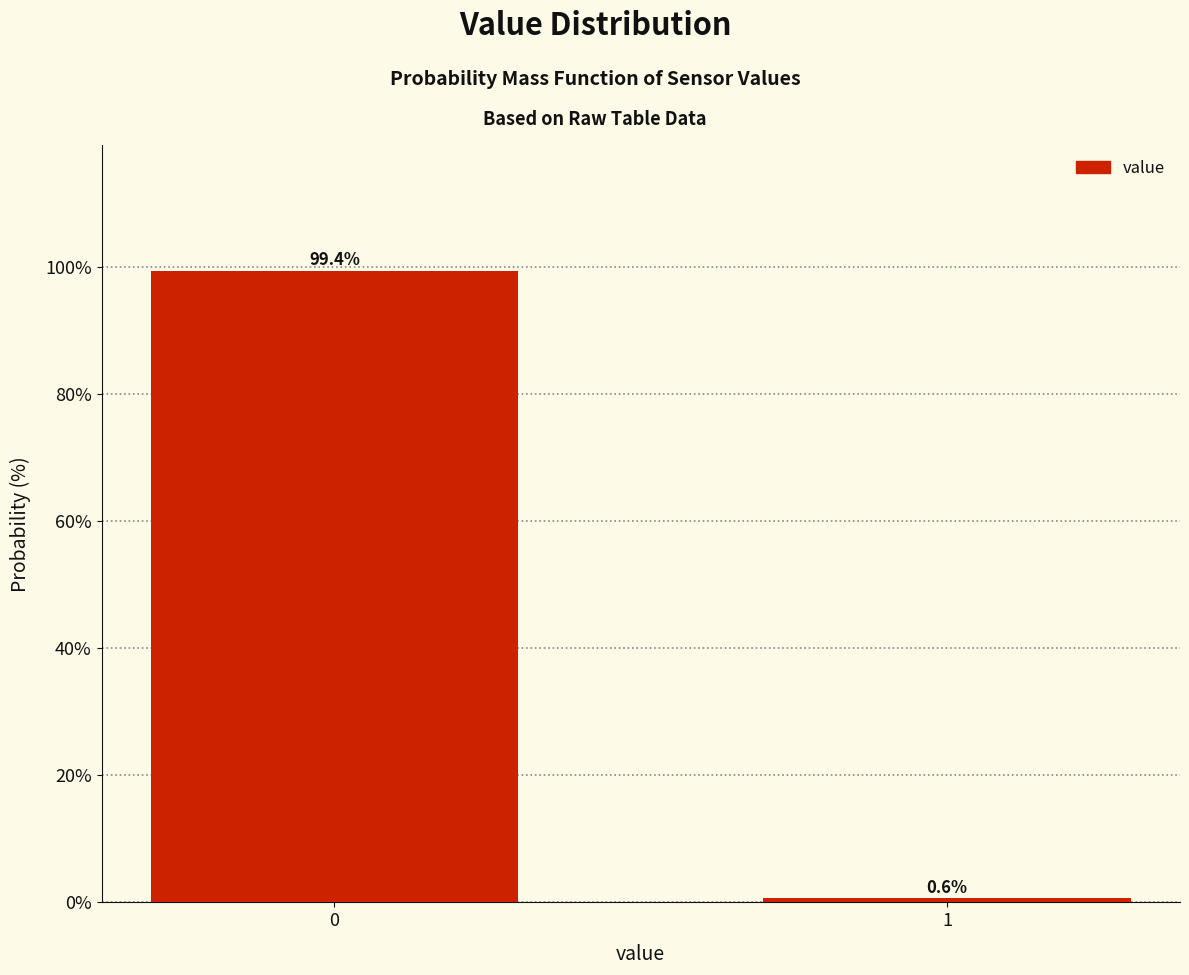

Reading left to right, transcribe all the data shown in this chart.

0=99.4	1=0.6